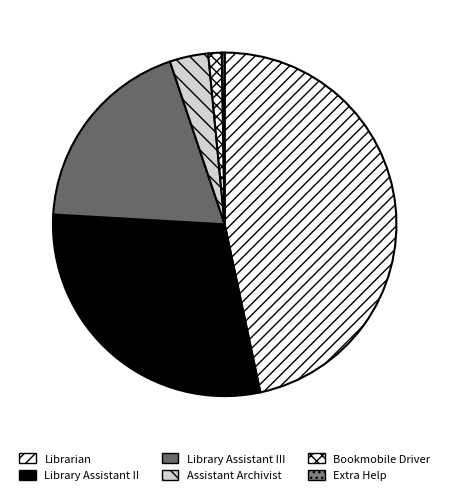

What portion of the pie excludes Assistant Archivist?

96.4%